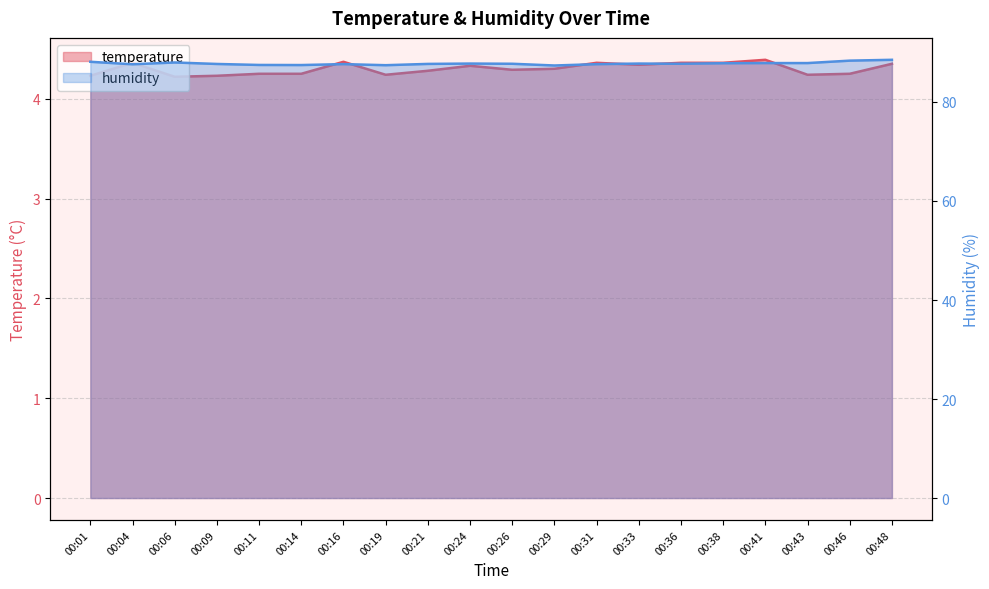

Which series has the largest total across all categories?

humidity